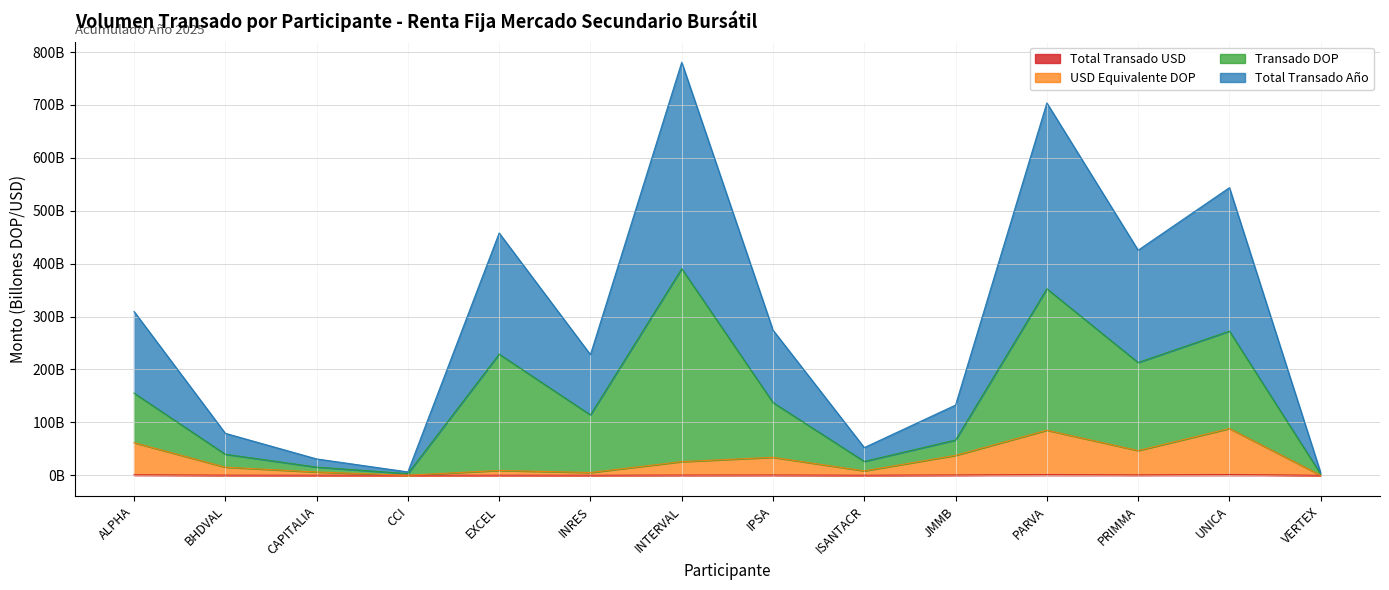

Does the chart have visible grid lines?

Yes